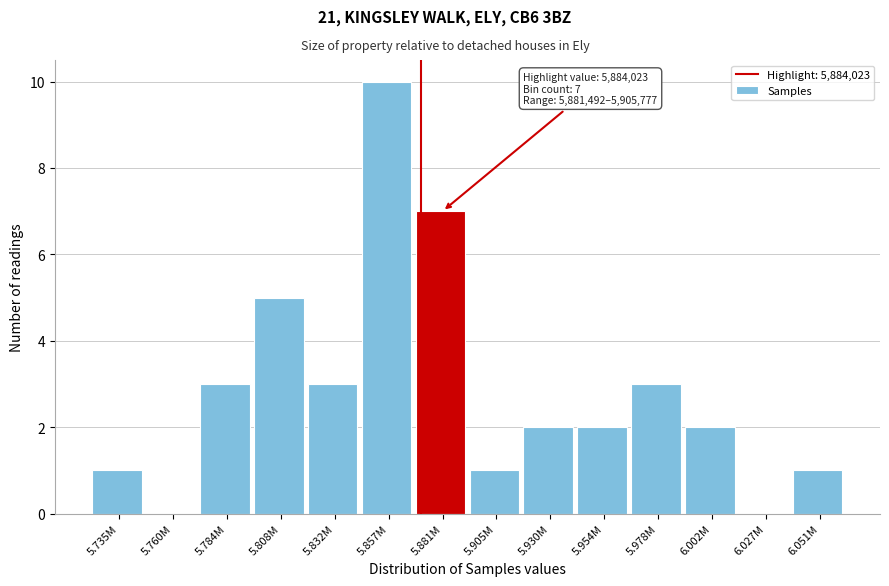

Reading left to right, what are all the values shown in this chart?

5.735M=1	5.760M=0	5.784M=3	5.808M=5	5.832M=3	5.857M=10	5.881M=7	5.905M=1	5.930M=2	5.954M=2	5.978M=3	6.002M=2	6.027M=0	6.051M=1